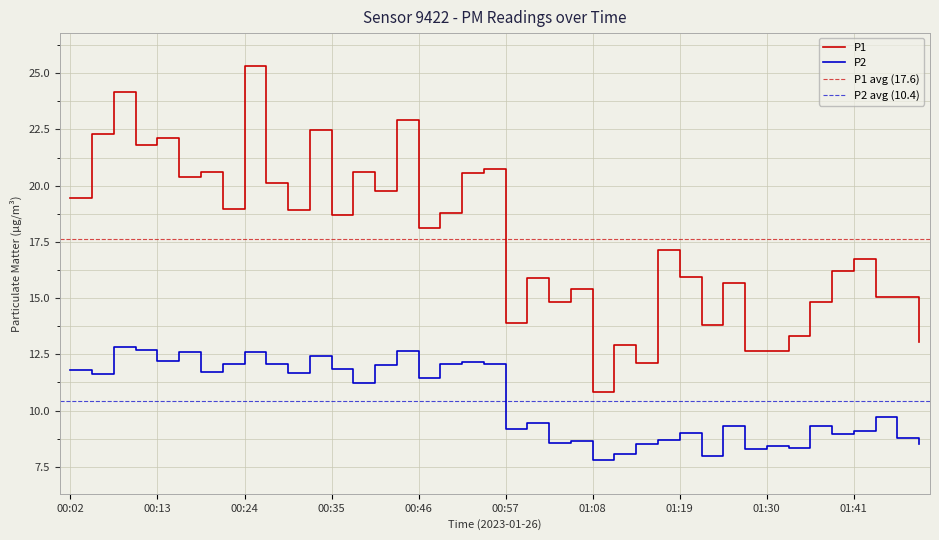

How many lines are shown in the chart?

2